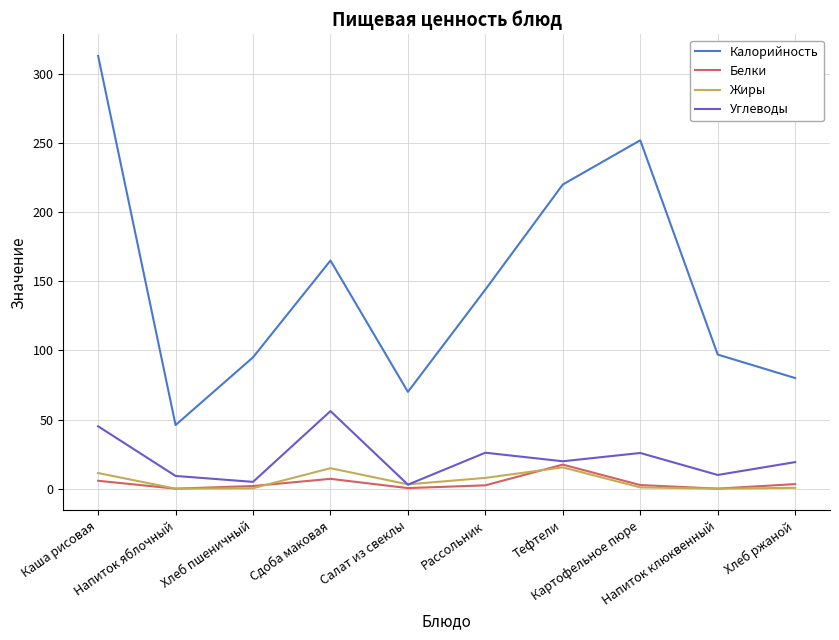

True or false: Калорийность and Белки intersect in this chart.

False